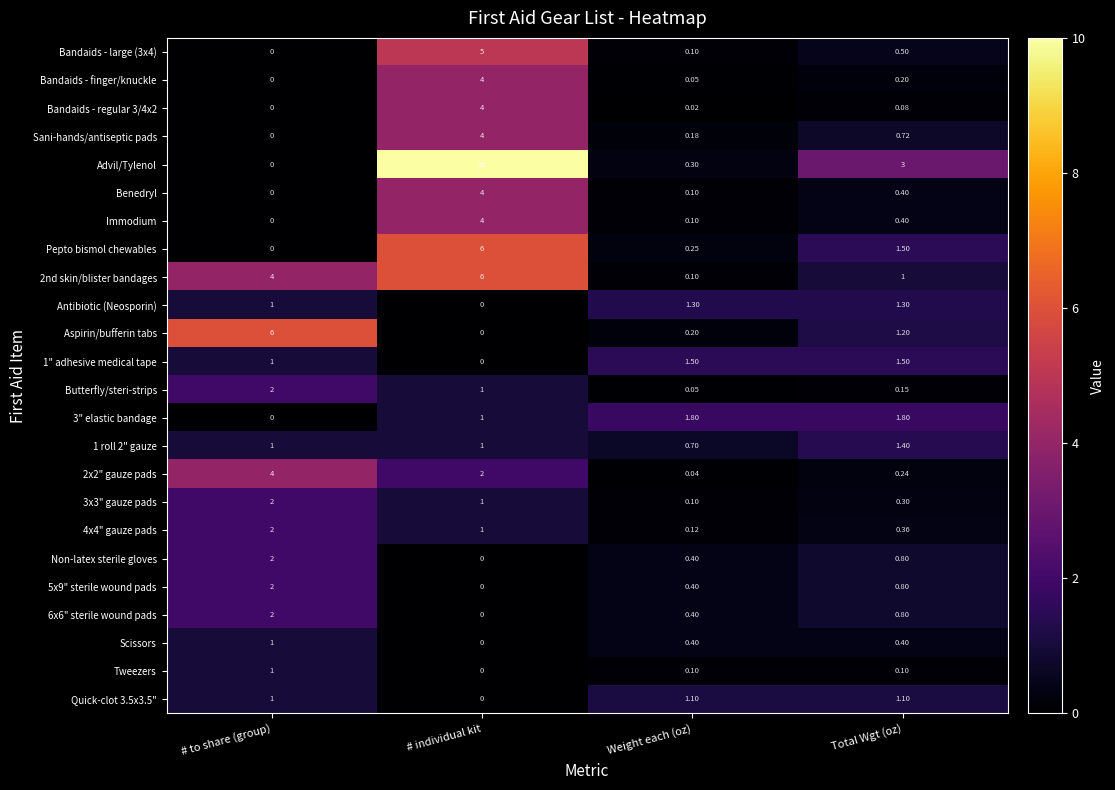

At which category is the sum across all series the highest?

# individual kit